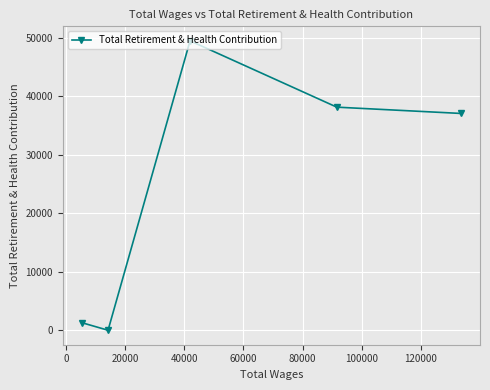

Is this an area chart (filled region under the line)?

No